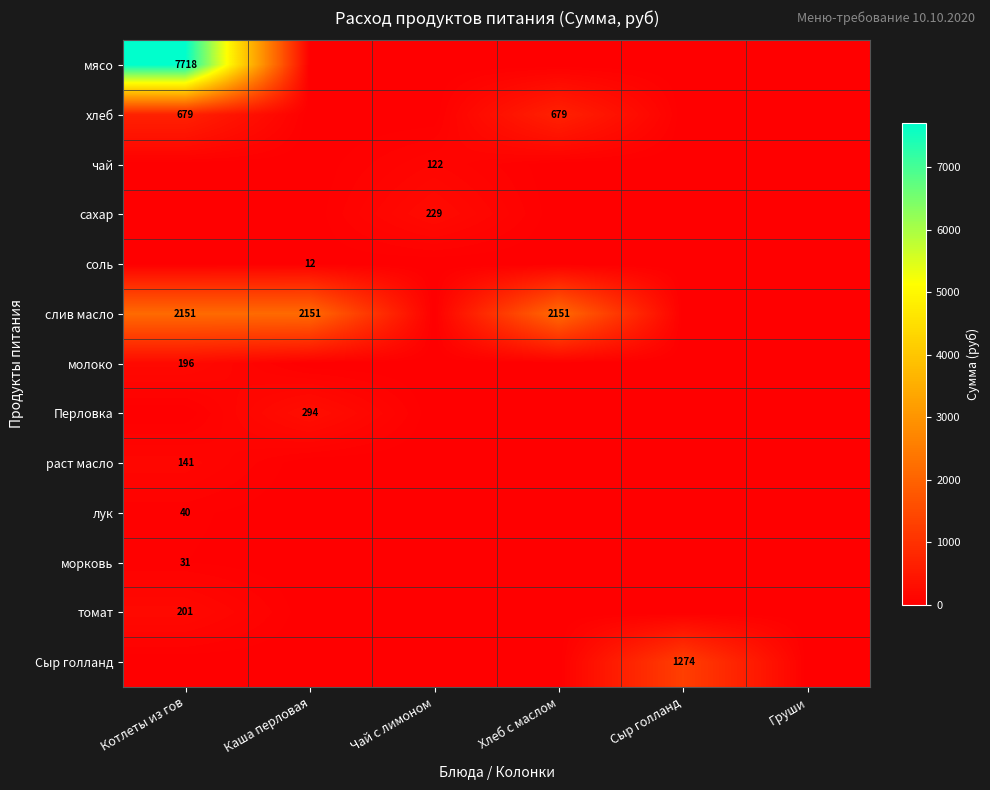

The value of хлеб at Котлеты из гов is 985. True or false?

False